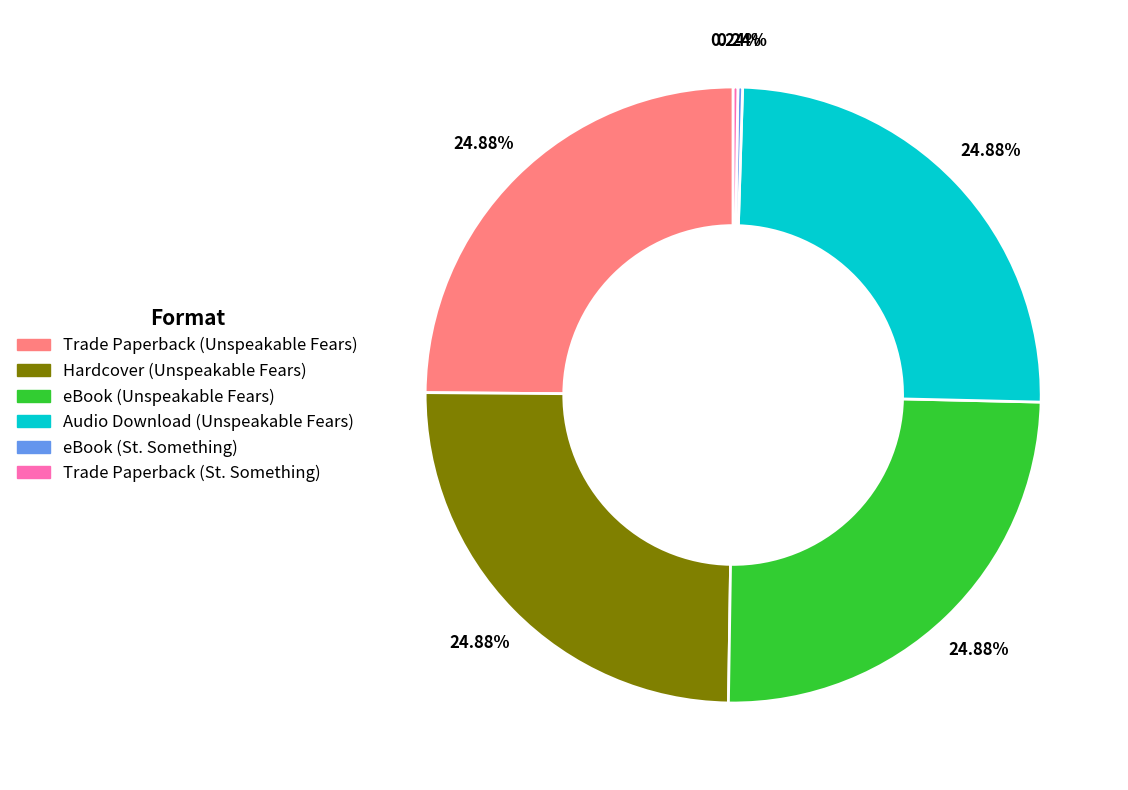

Is there any slice that represents more than half of the pie?

No